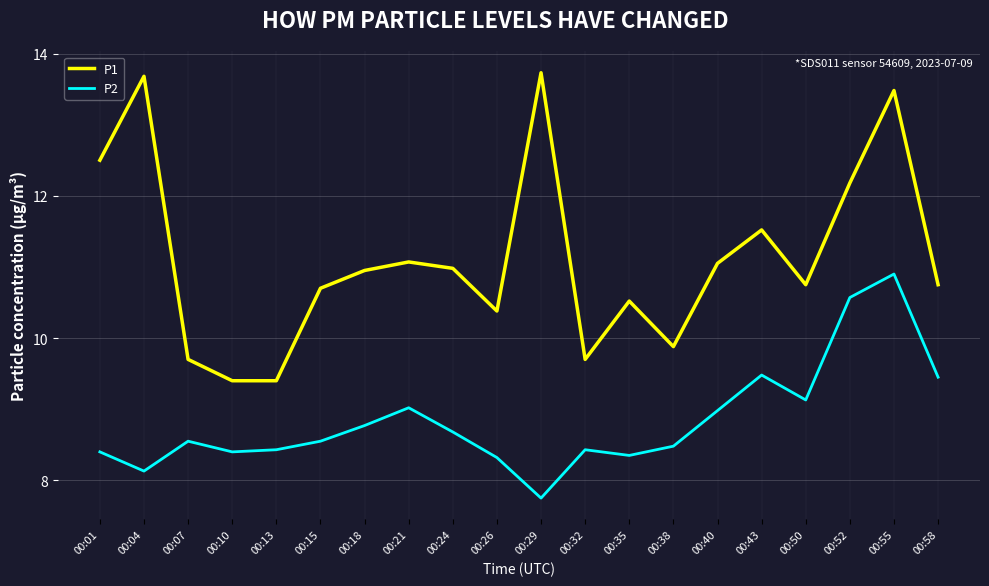

Which series has the widest spread of values?

P1